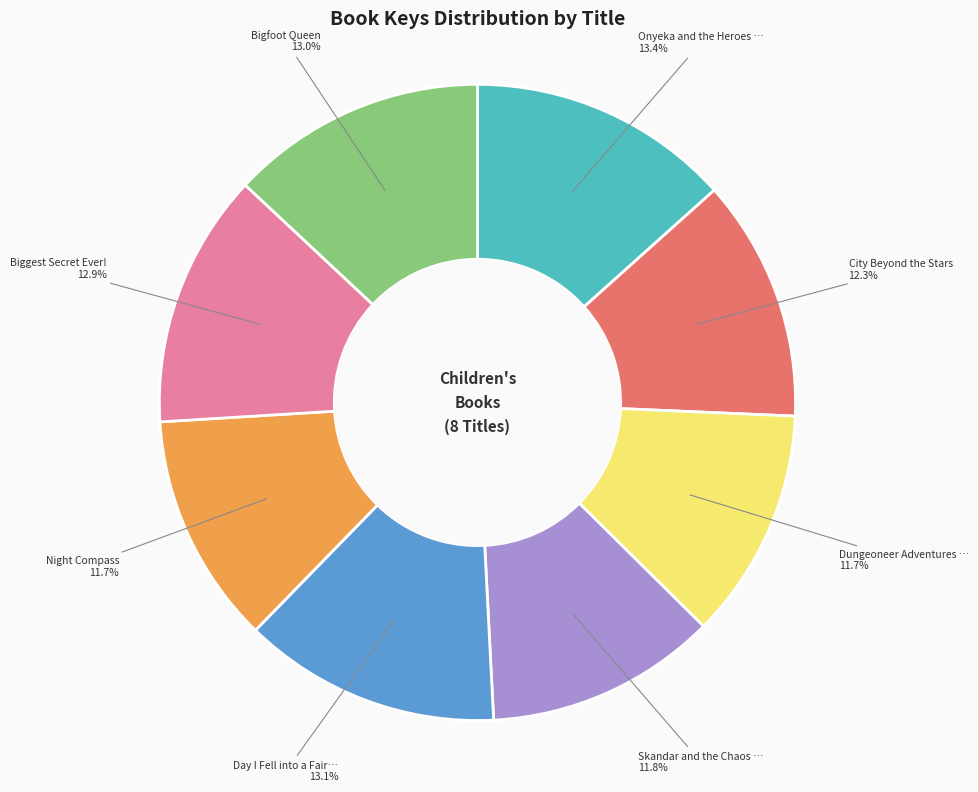

Is there any slice that represents more than half of the pie?

No